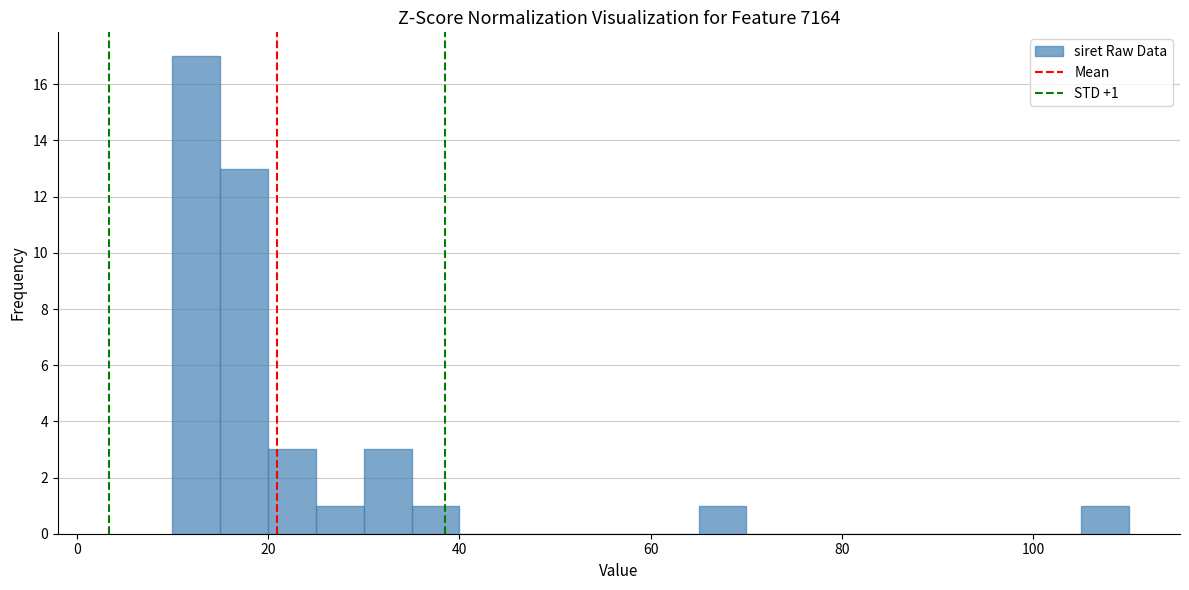

Around what value on the x-axis is the tallest bar? Give the approximate position of its centre, as read against the axis.

12